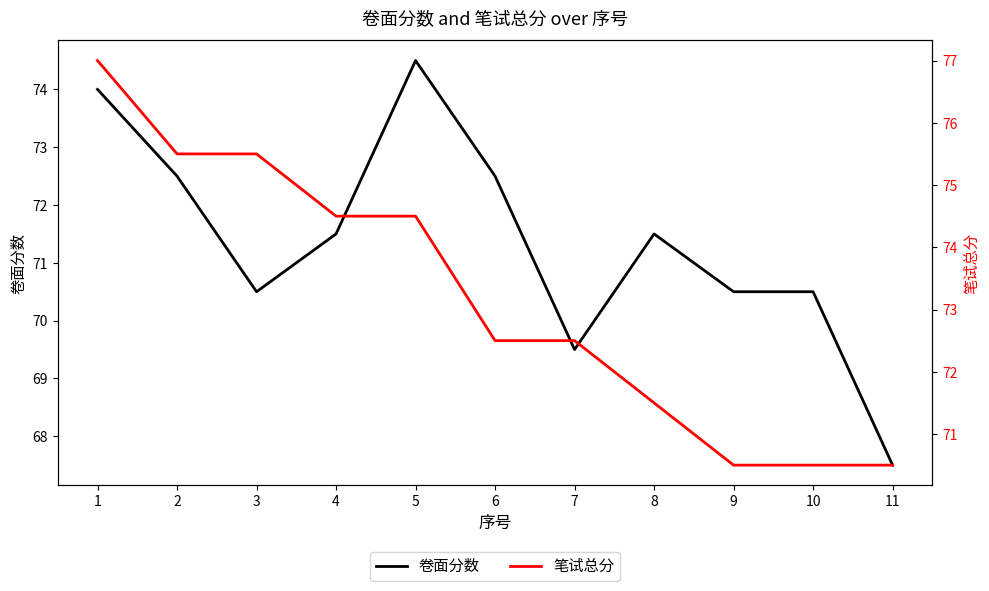

What is the difference between the 卷面分数 values at 2 and 8?

1.0